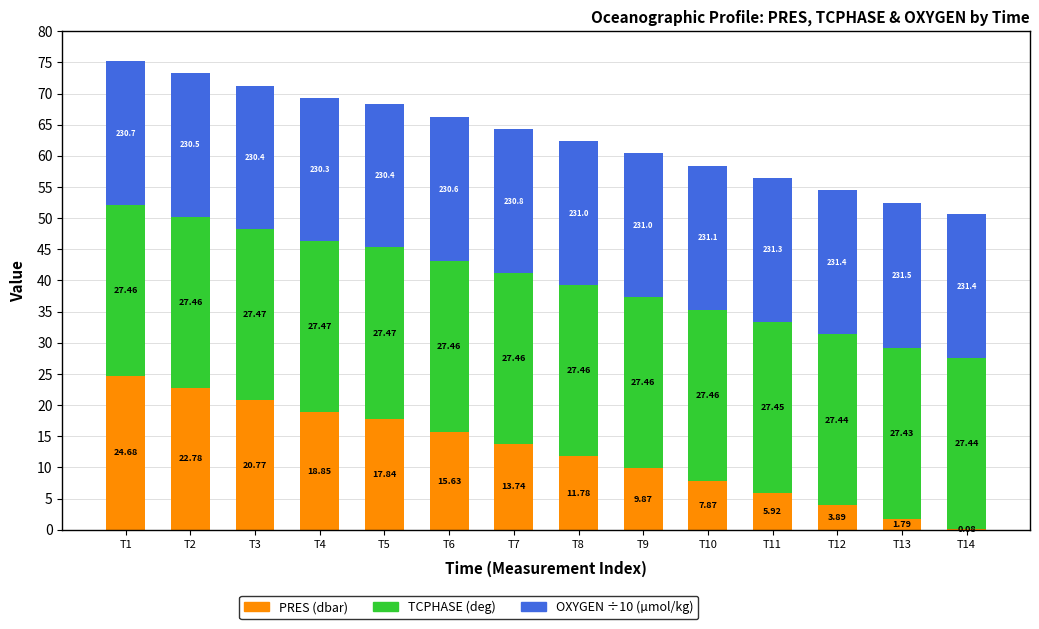

What is the total value across all series at T2?

73.3